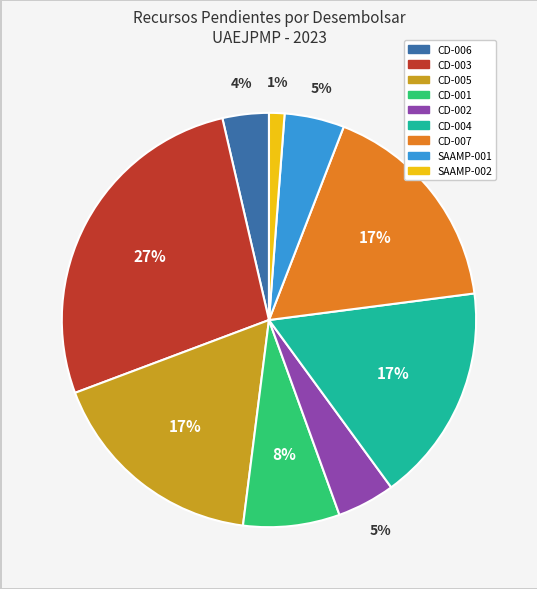

How many segments does this pie chart have?

9